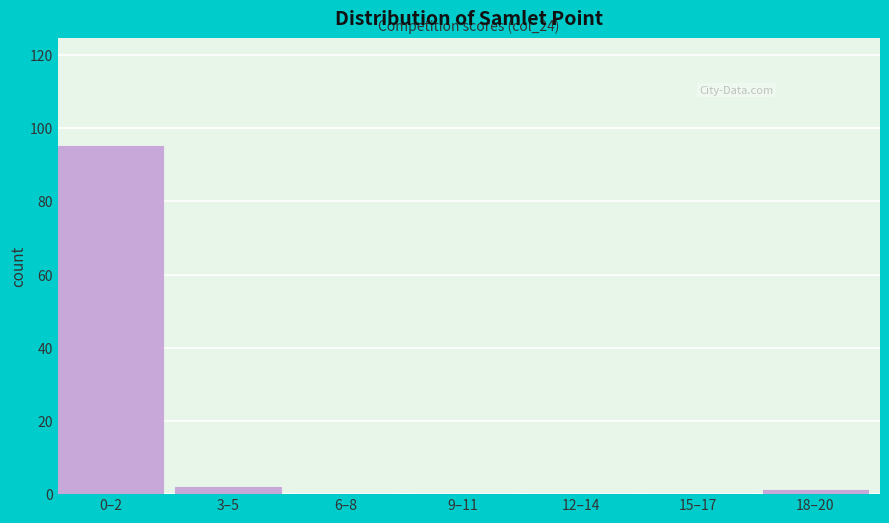

Reading left to right, list all the values displayed in this chart.

0–2=95	3–5=2	6–8=0	9–11=0	12–14=0	15–17=0	18–20=1